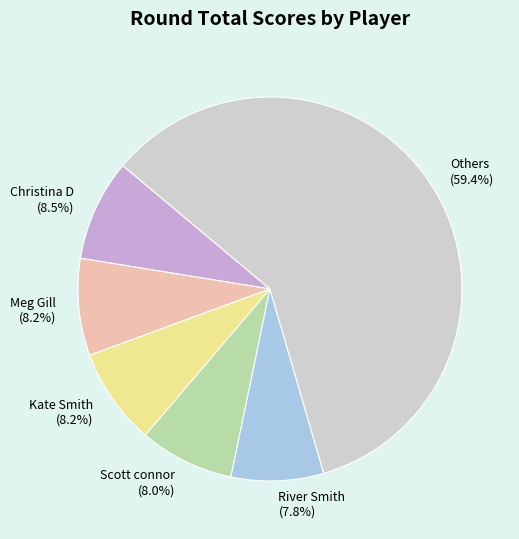

What portion of the pie excludes Meg Gill?

91.8%